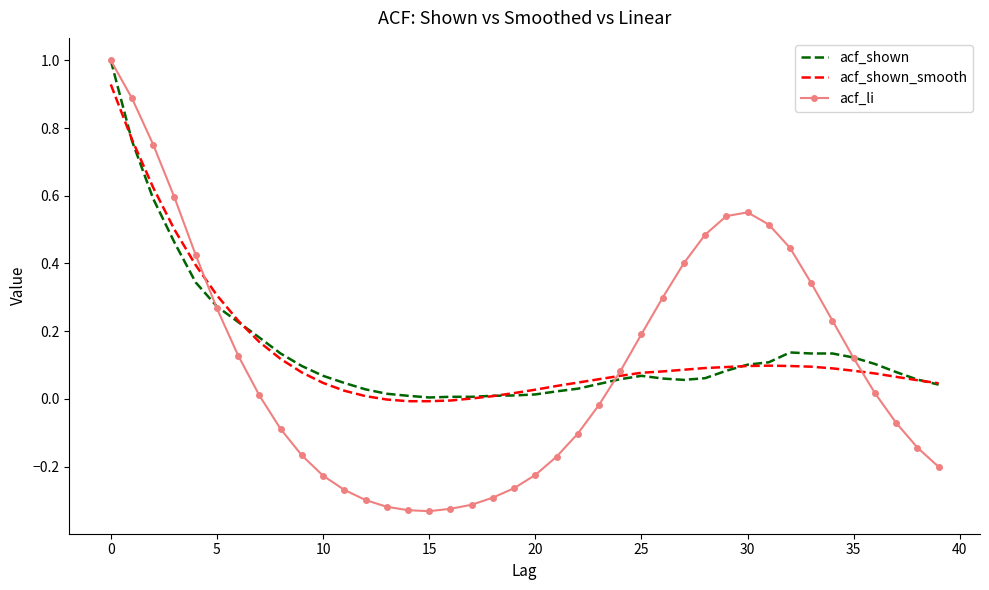

Which series has the largest range (max minus min)?

acf_li